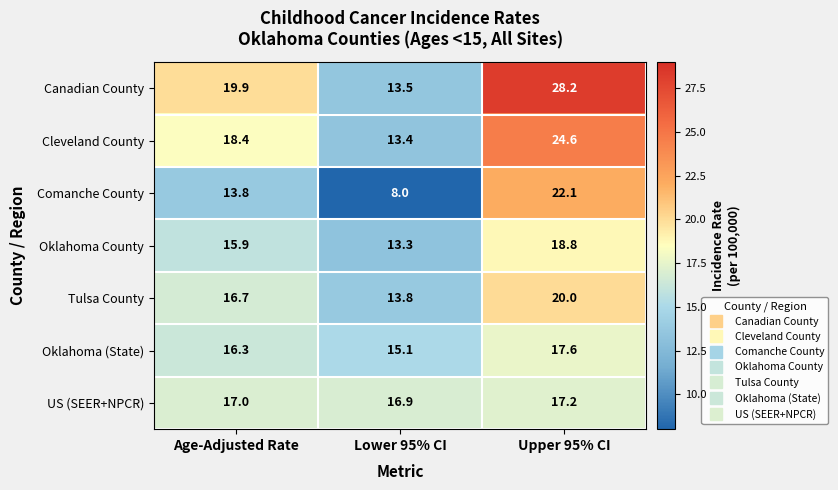

At which label does Canadian County reach its peak?

Upper 95% CI